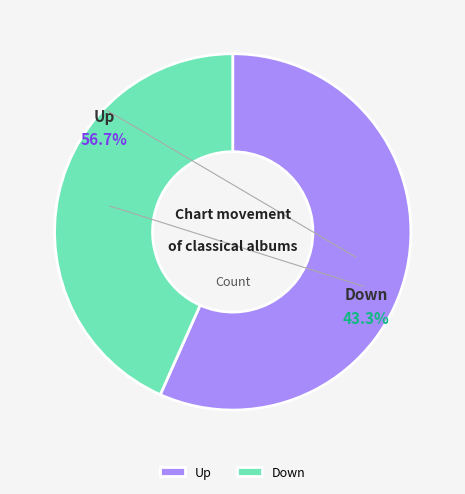

Which category has the biggest portion of the pie?

up